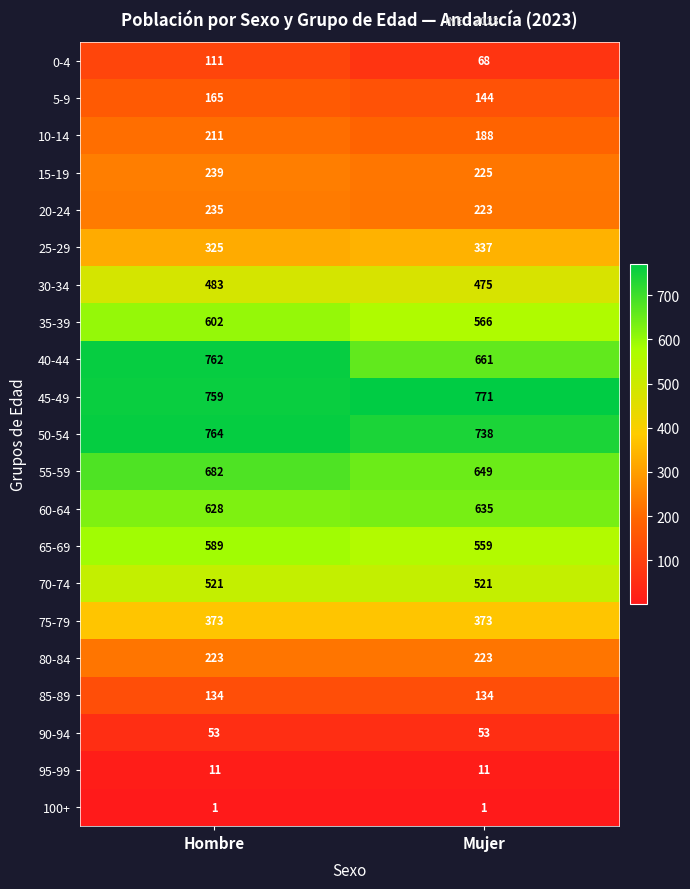

Read the 10-14 value at Mujer, to the nearest 5.

190